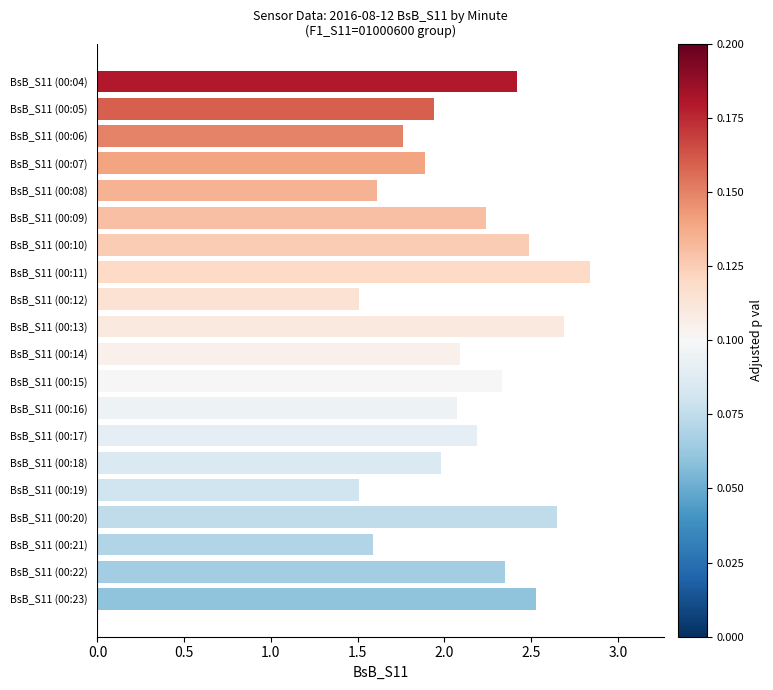

Count the number of values greater than 2.

12